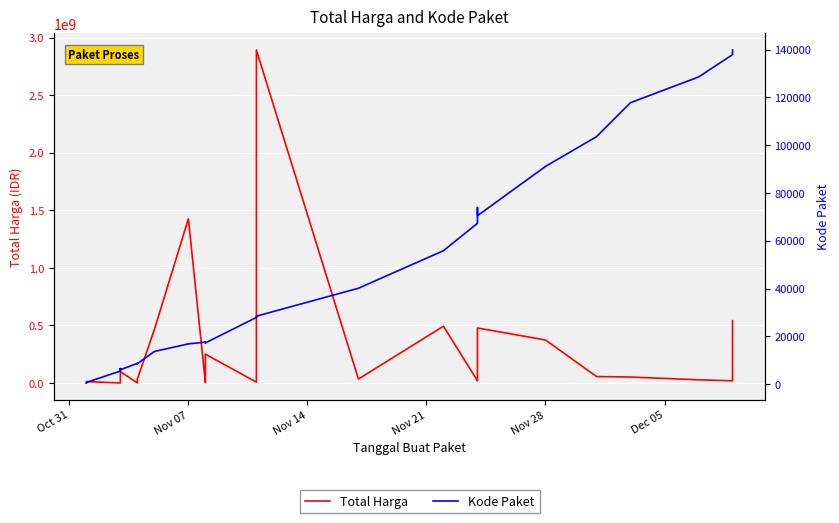

What is the maximum value shown in the chart?

2892122000